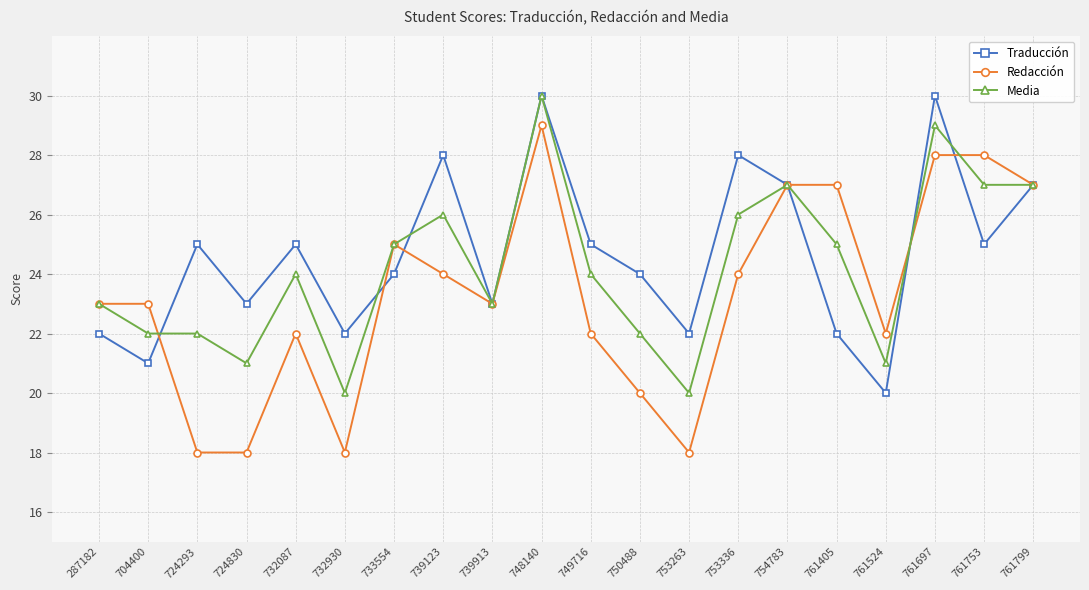

Reading left to right, transcribe all the data shown in this chart.

Traducción: 22	21	25	23	25	22	24	28	23	30	25	24	22	28	27	22	20	30	25	27
Redacción: 23	23	18	18	22	18	25	24	23	29	22	20	18	24	27	27	22	28	28	27
Media: 23	22	22	21	24	20	25	26	23	30	24	22	20	26	27	25	21	29	27	27